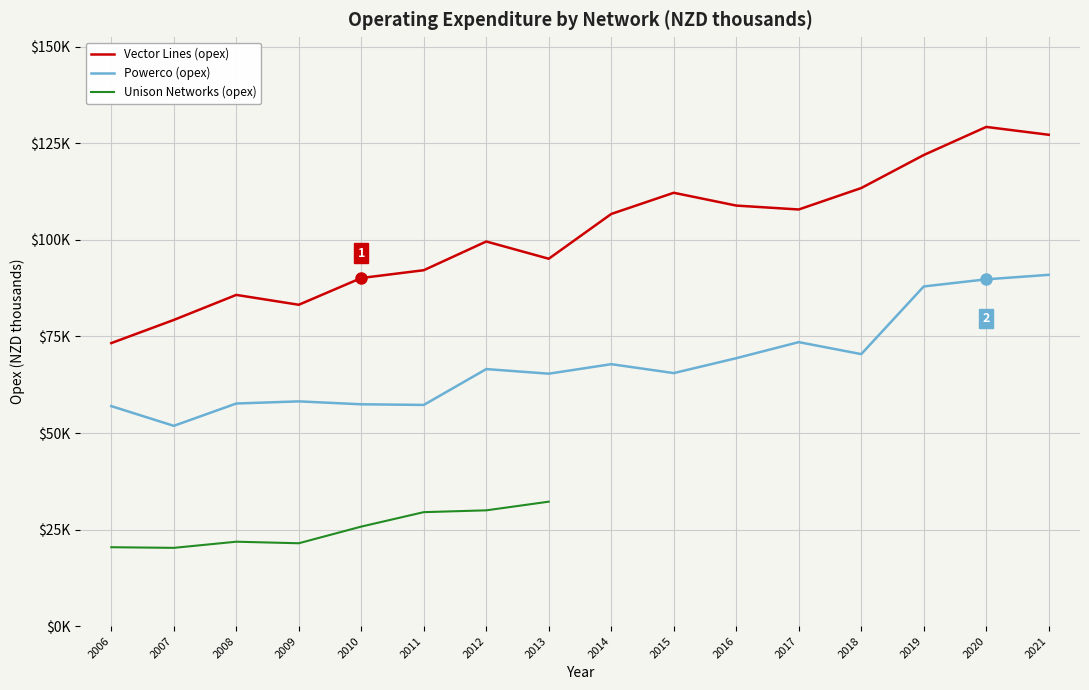

Is it true that Powerco (opex) equals 36740.0 at 2008?

False